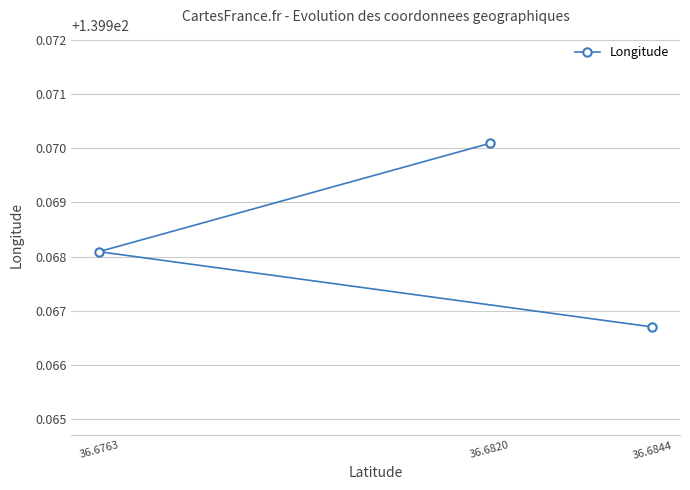

List the labels in order of value, largest first.

36.6820, 36.6763, 36.6844